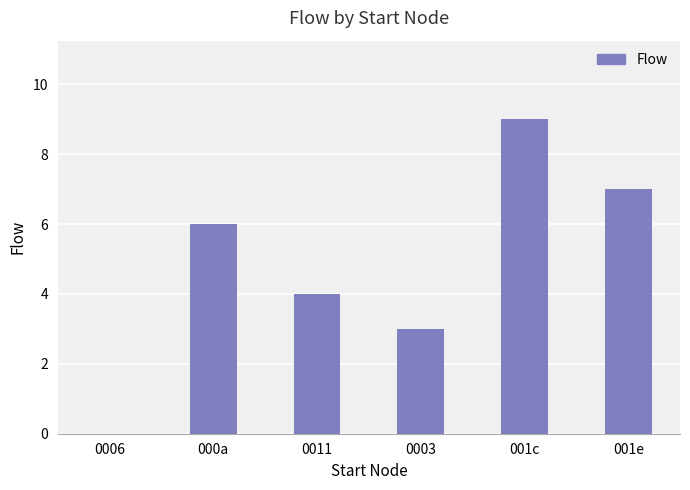

What is the maximum value shown in the chart?

9